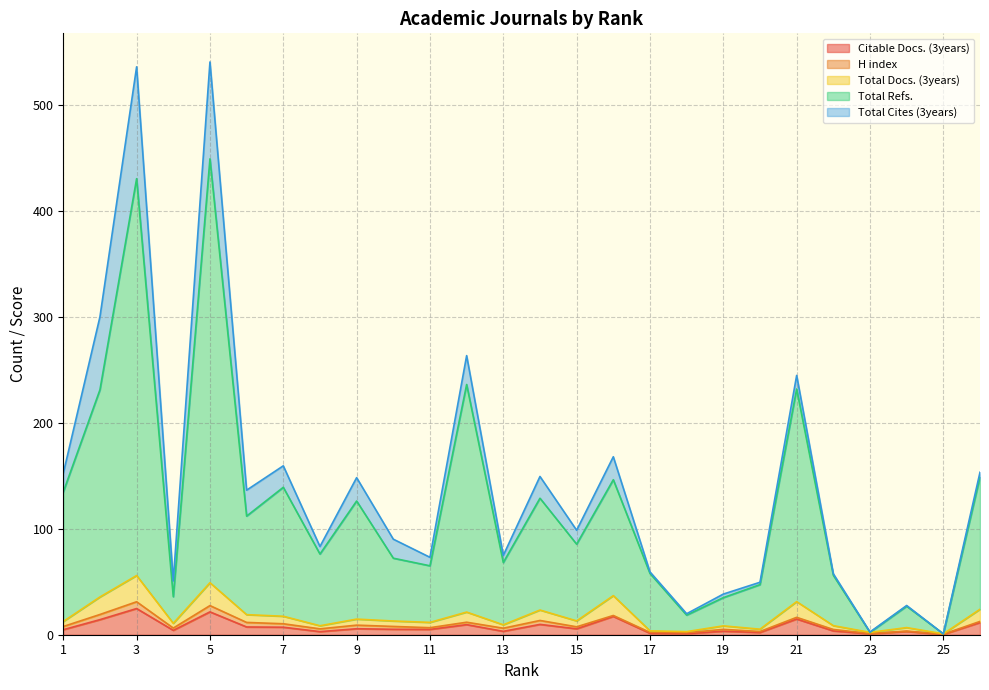

Which has a higher value, 6 or 8?

6